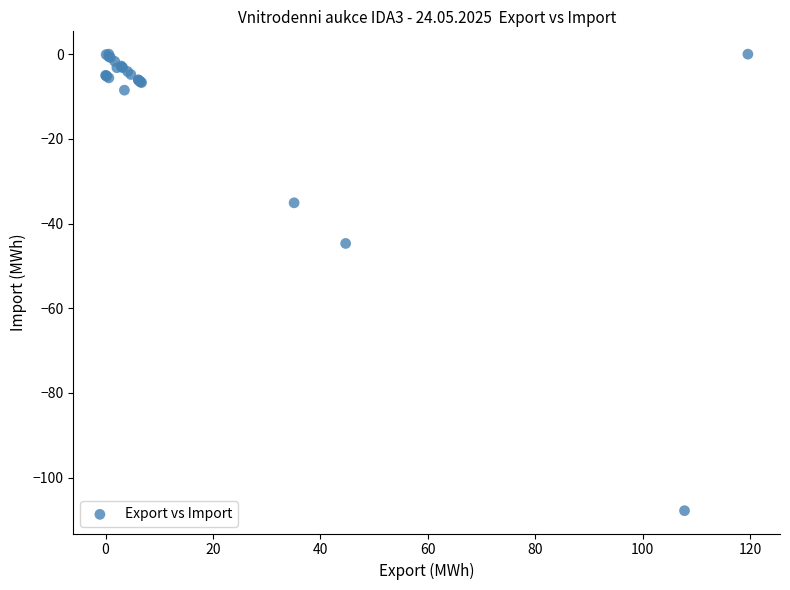

What Y value in the scatter plot is closest to -53?

-44.7